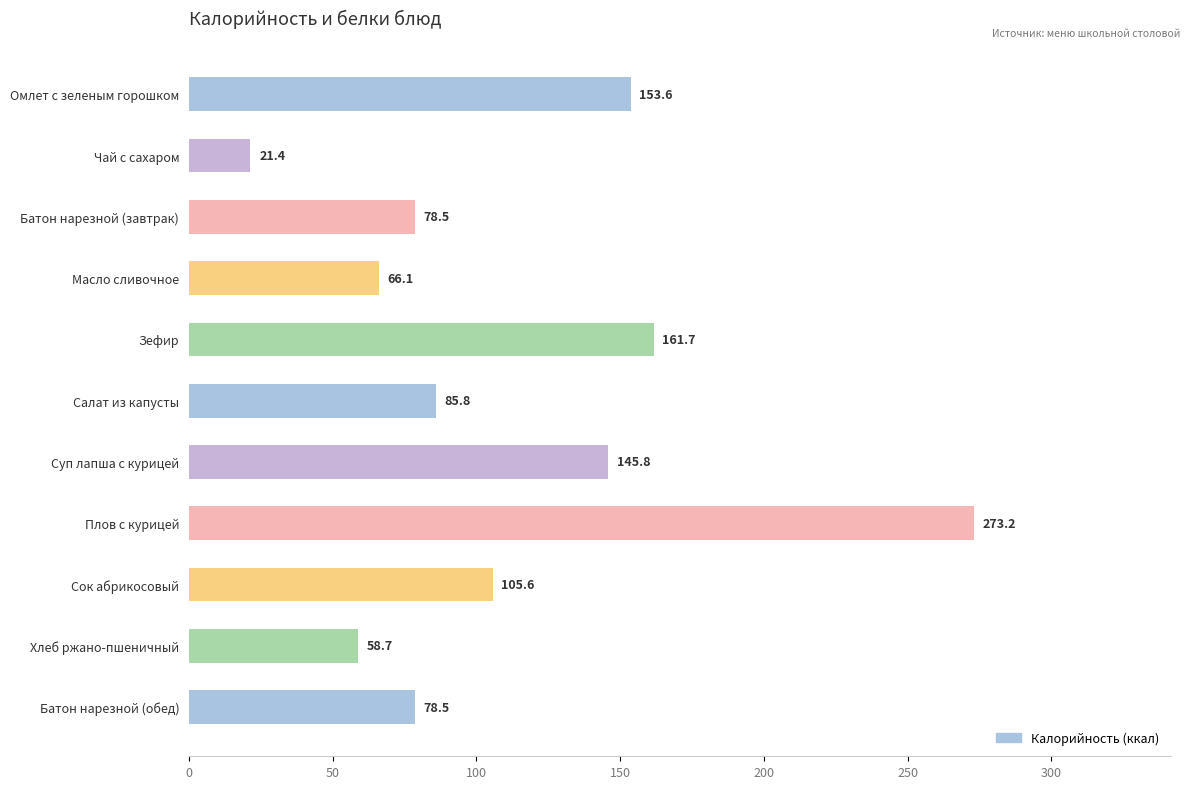

How many data points are less than 85?

5